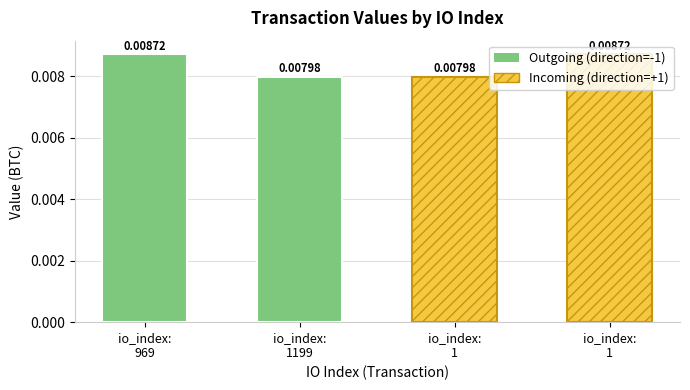

How many values are between 0 and 1?

4